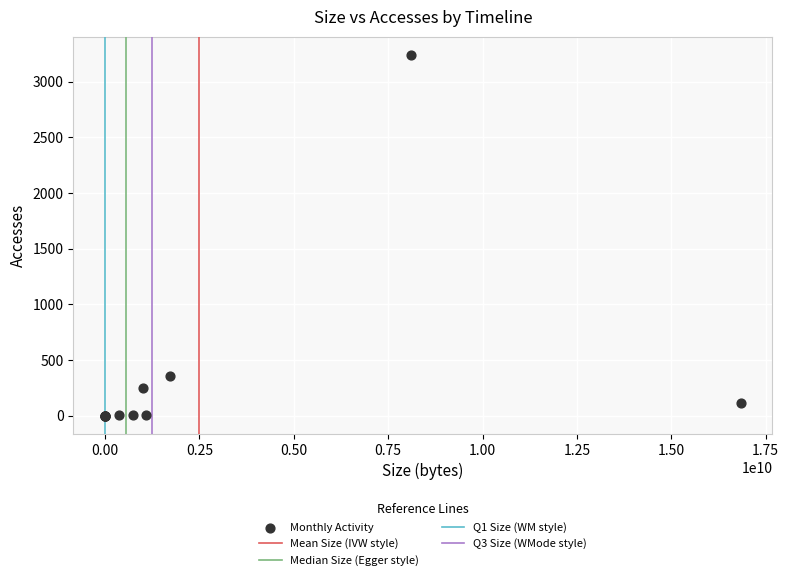

What Y value in the scatter plot is closest to 1620?

352